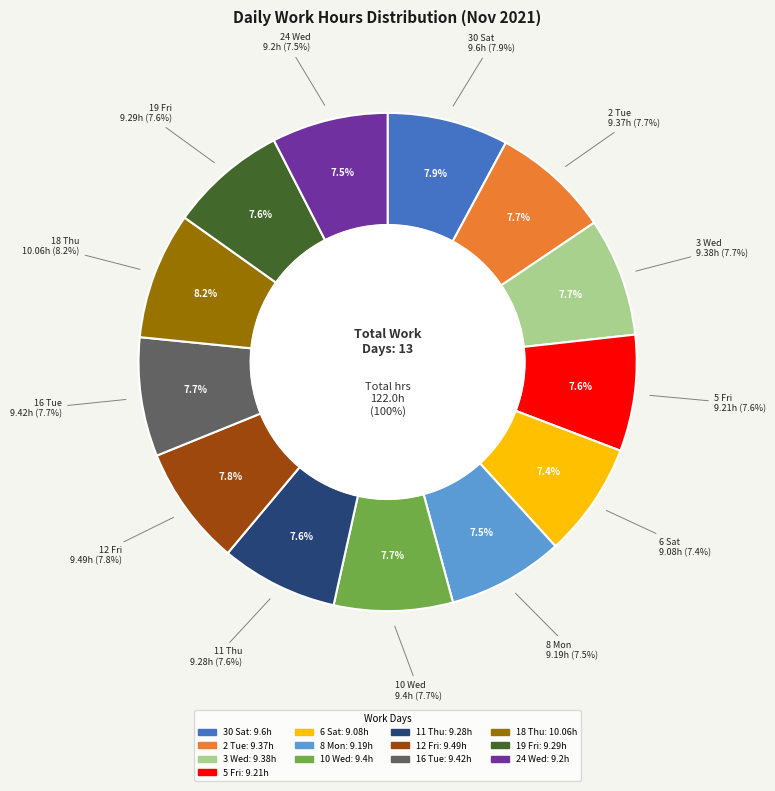

Rank the categories by value from highest to lowest.

18 Thu, 30 Sat, 12 Fri, 16 Tue, 10 Wed, 3 Wed, 2 Tue, 19 Fri, 11 Thu, 5 Fri, 24 Wed, 8 Mon, 6 Sat